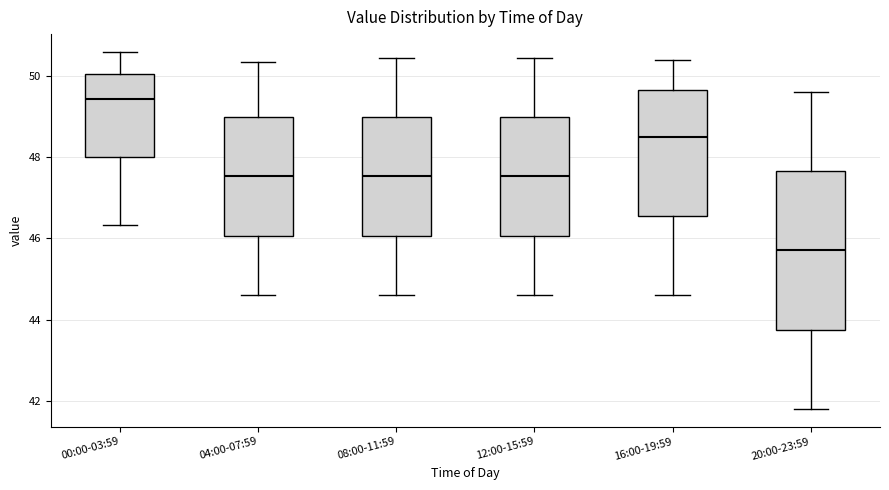

Which box has the highest median line?

00:00-03:59